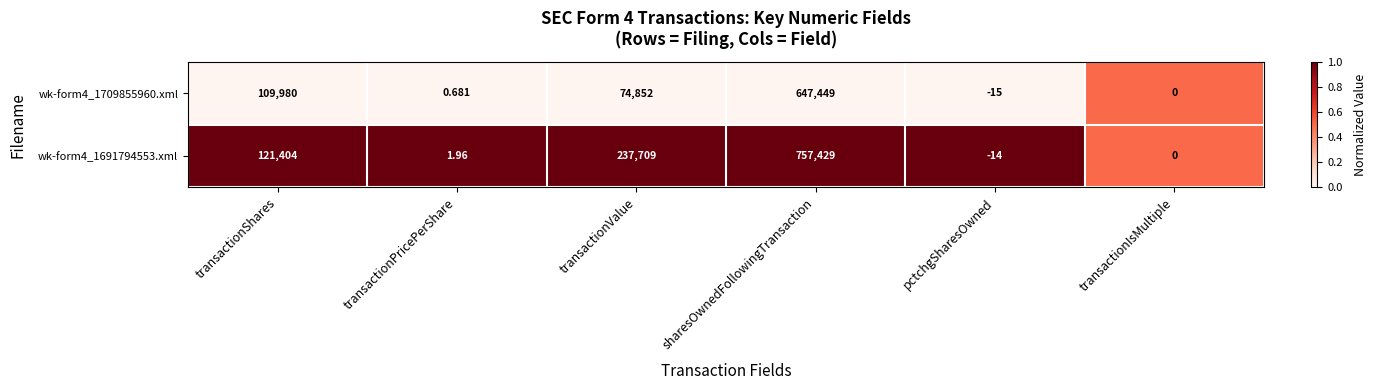

At sharesOwnedFollowingTransaction, list the series in order from smallest to largest.

wk-form4_1709855960.xml, wk-form4_1691794553.xml